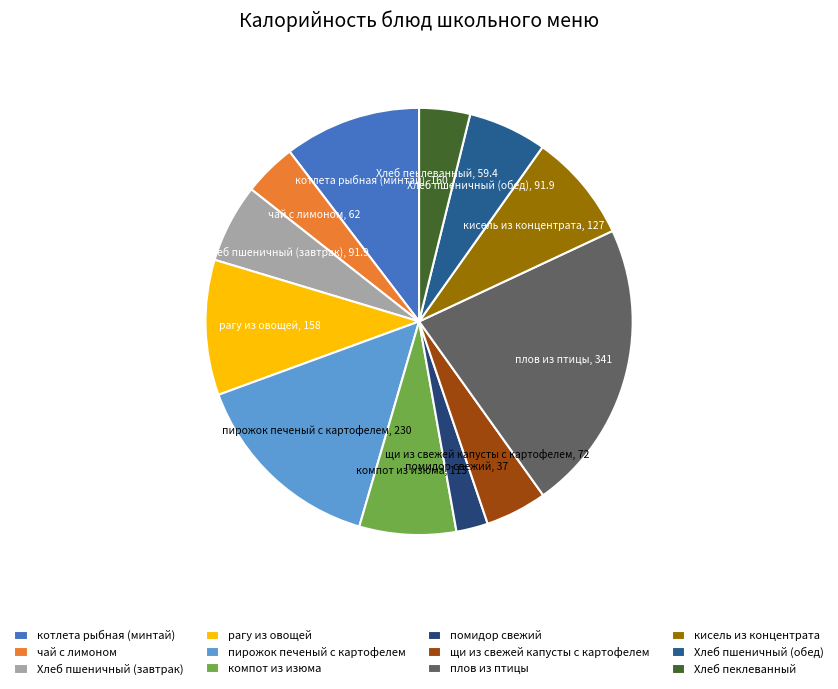

Does чай с лимоном account for over 50% of the chart?

No